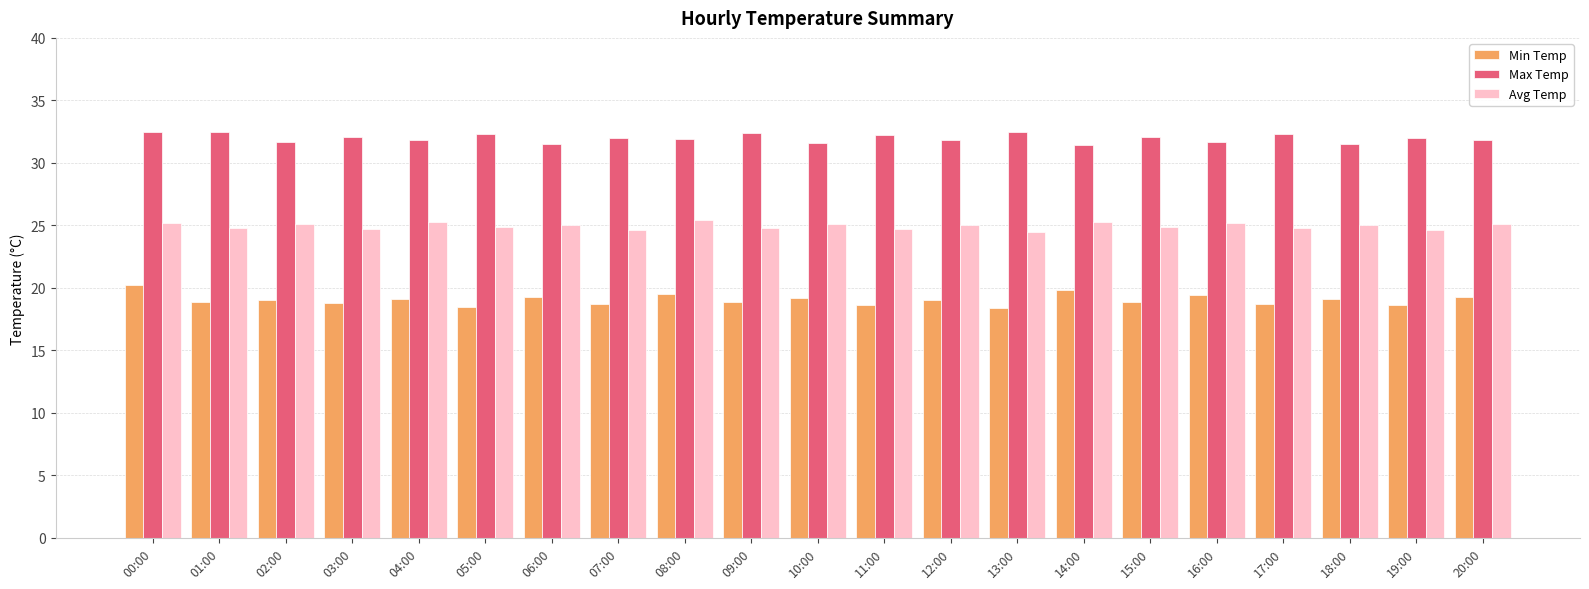

What is the spread (max minus min) of values at 01:00?

13.6